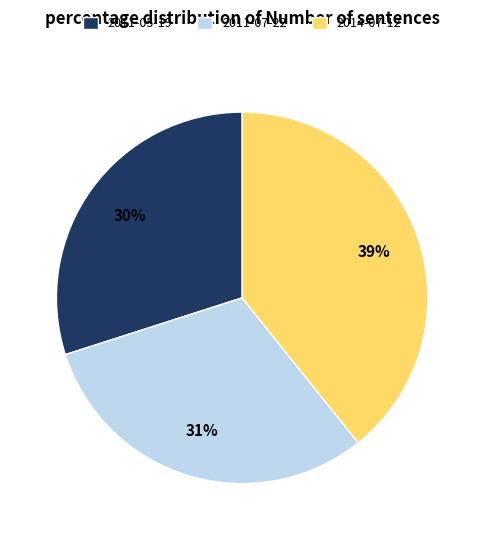

Rank the categories by value from highest to lowest.

2014-07-12, 2011-07-22, 2011-05-19